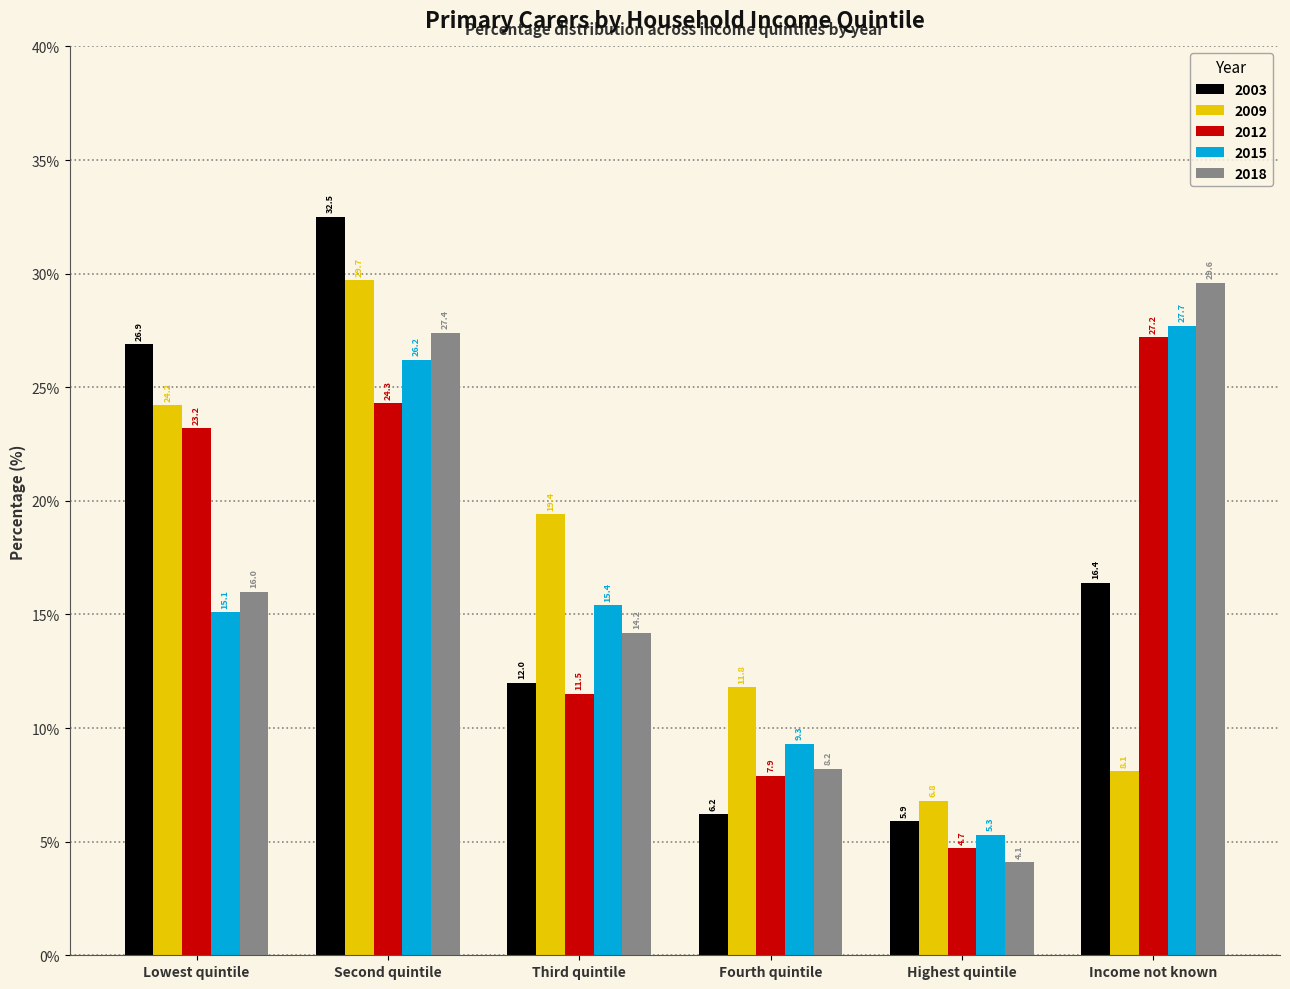

Which category has the lowest value across all series?

Highest quintile